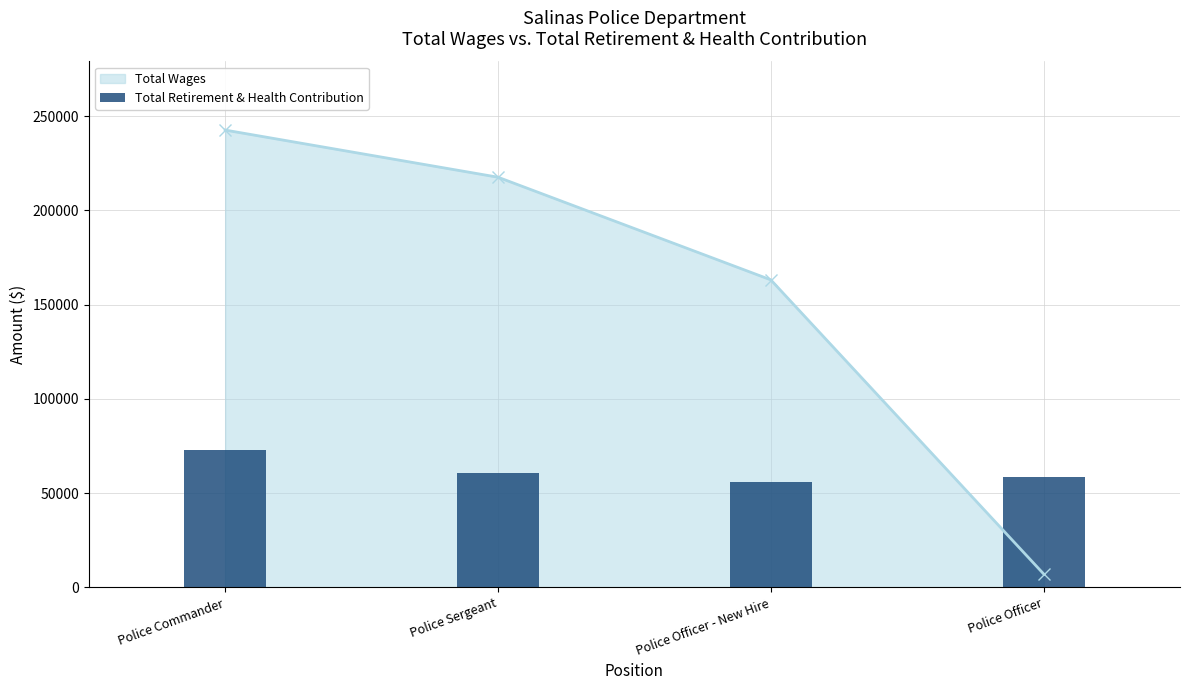

The chart shows a value of 96888 at Police Officer - New Hire. True or false?

False